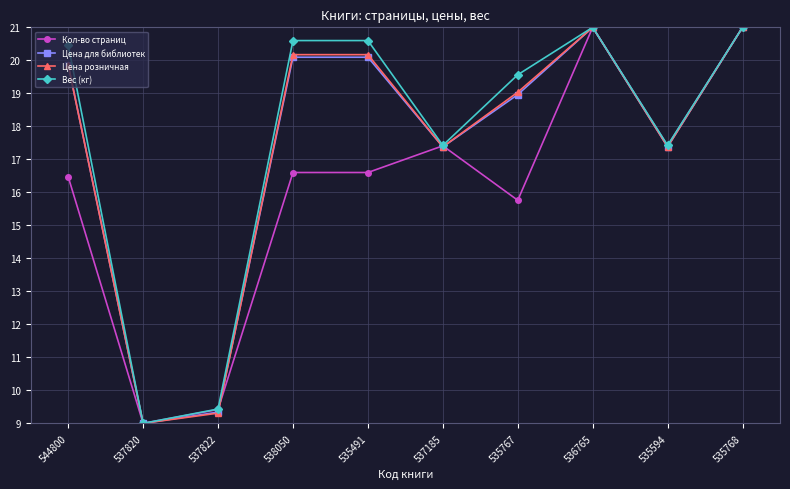

Between 544800 and 537185, which series saw the biggest shift?

Вес (кг)